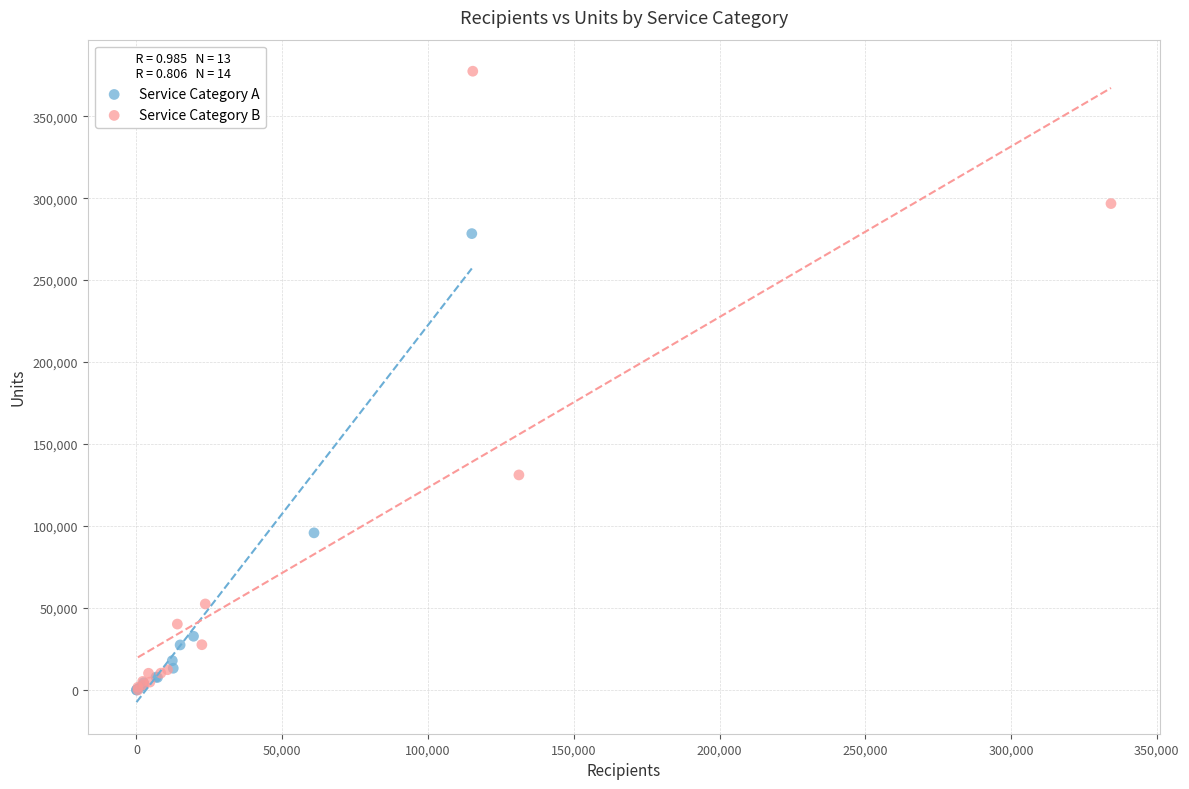

Which series contains the highest Y value?

Service Category B